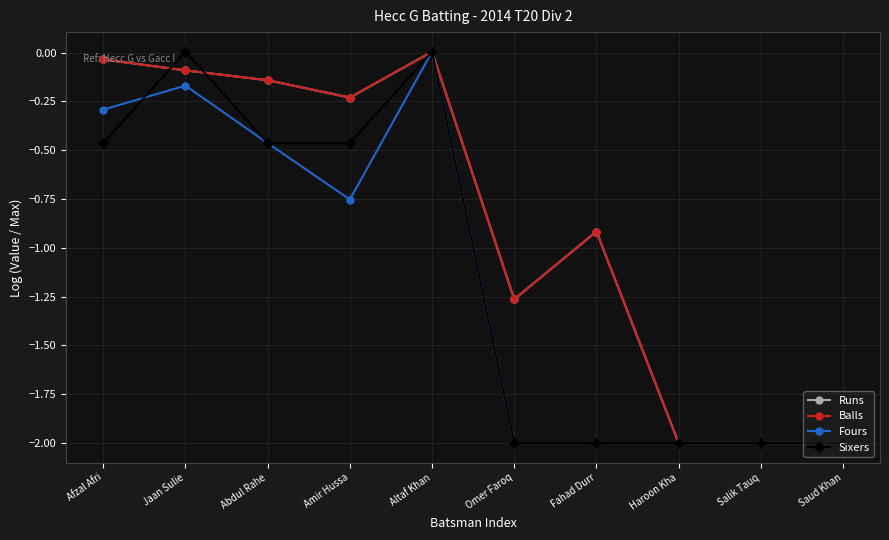

What is the label of the 10th point from the right?

Afzal Afri